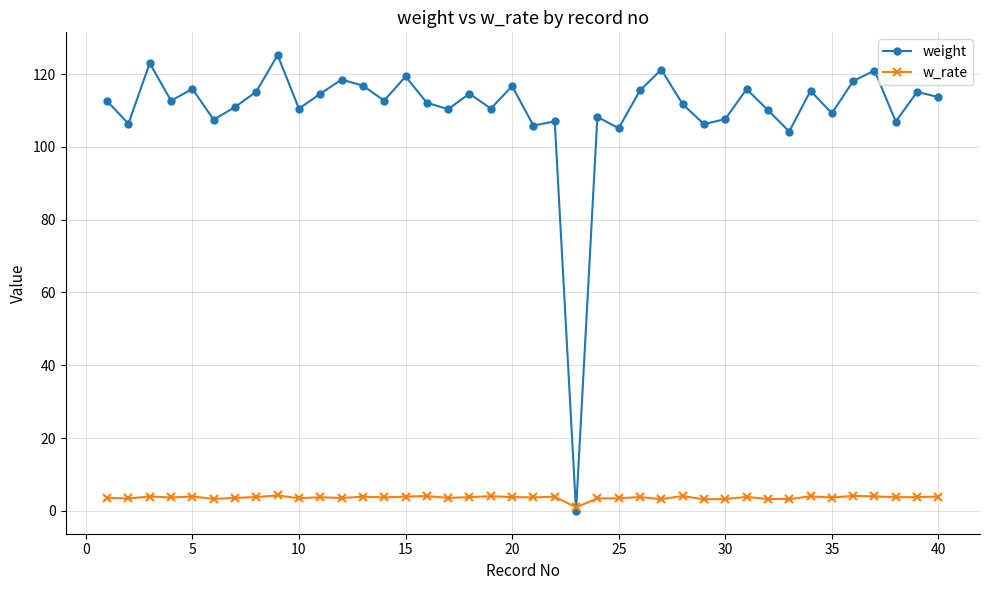

At how many categories does at least one series exceed 31?

39